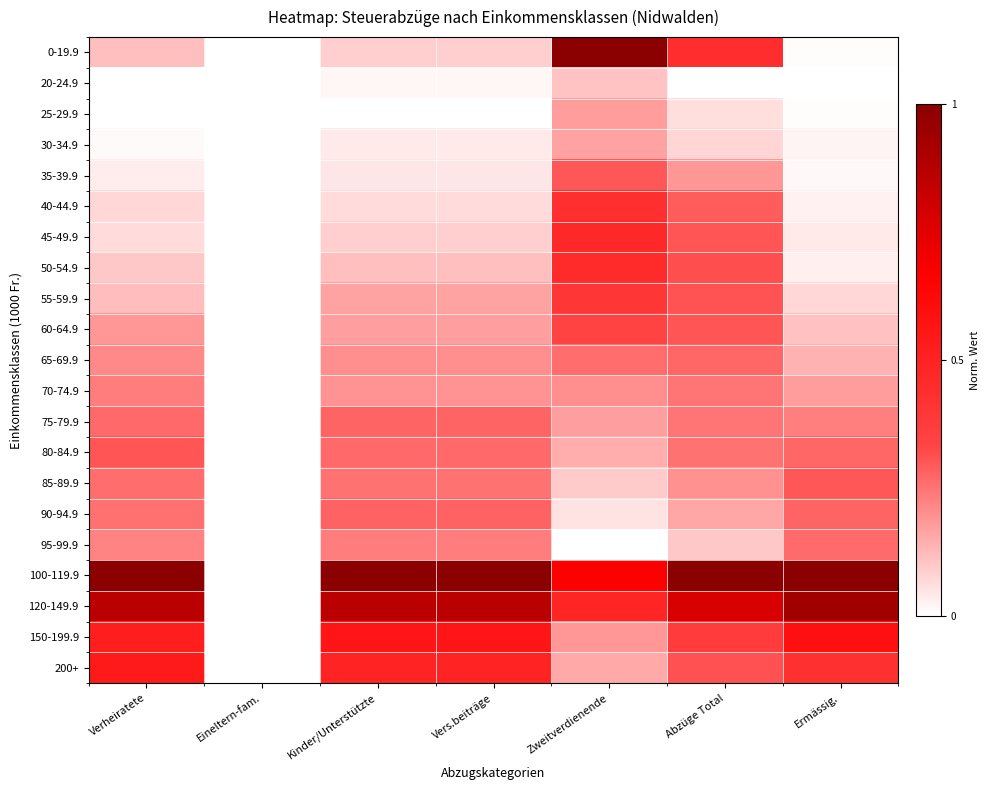

Rank the series at Ermässig. from lowest to highest value.

20-24.9, 25-29.9, 0-19.9, 35-39.9, 30-34.9, 40-44.9, 50-54.9, 45-49.9, 55-59.9, 60-64.9, 65-69.9, 70-74.9, 75-79.9, 95-99.9, 80-84.9, 90-94.9, 85-89.9, 200+, 150-199.9, 120-149.9, 100-119.9